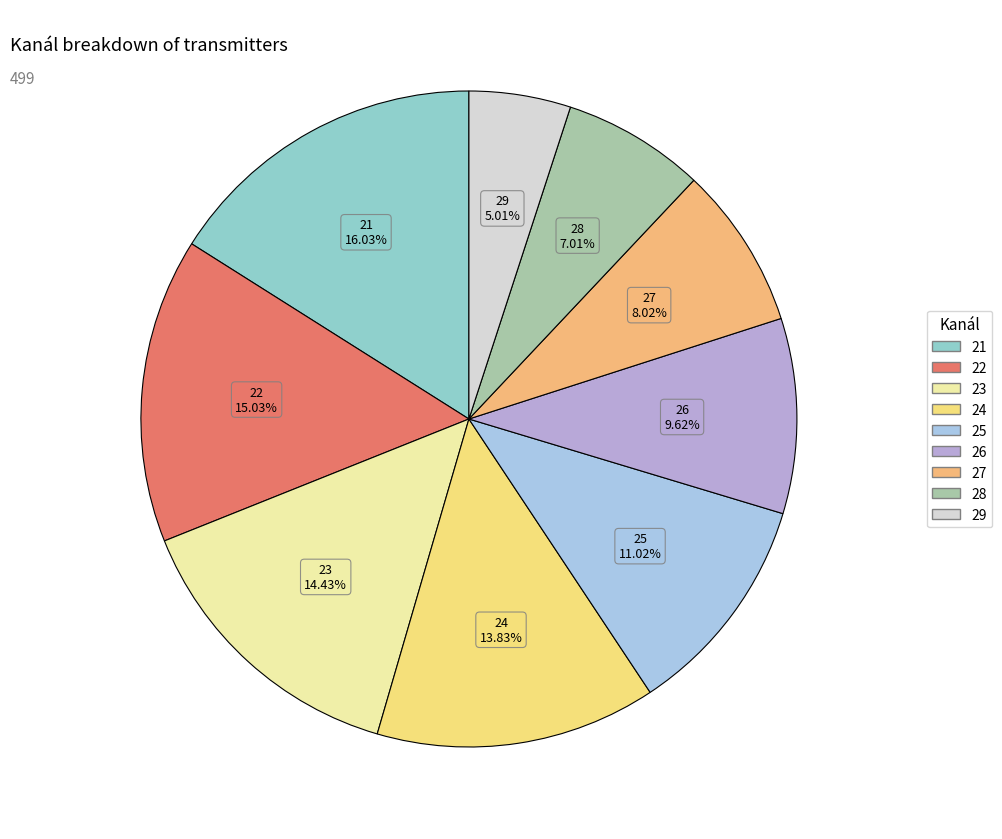

Count the number of slices in the pie.

9